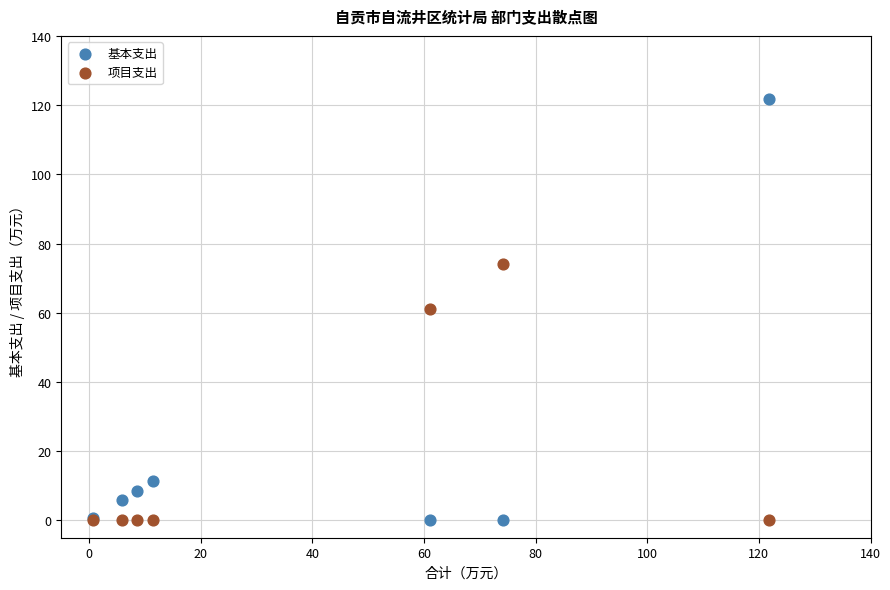

What is the X range (max minus min) for the scatter plot?

121.1